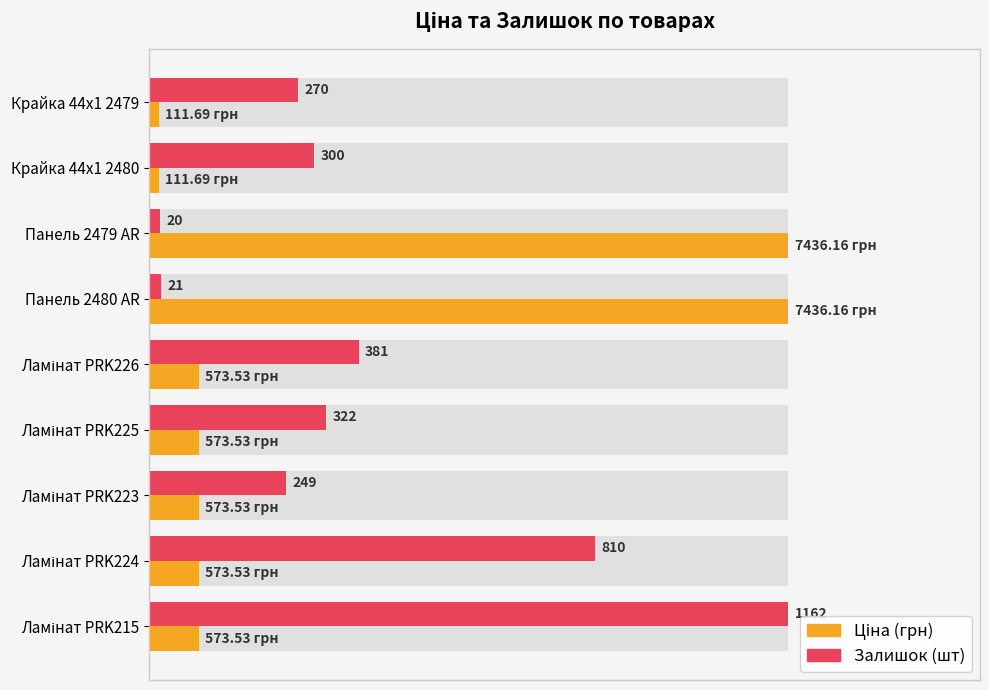

The value of Залишок at Ламінат PRK223 is 35.1. True or false?

False